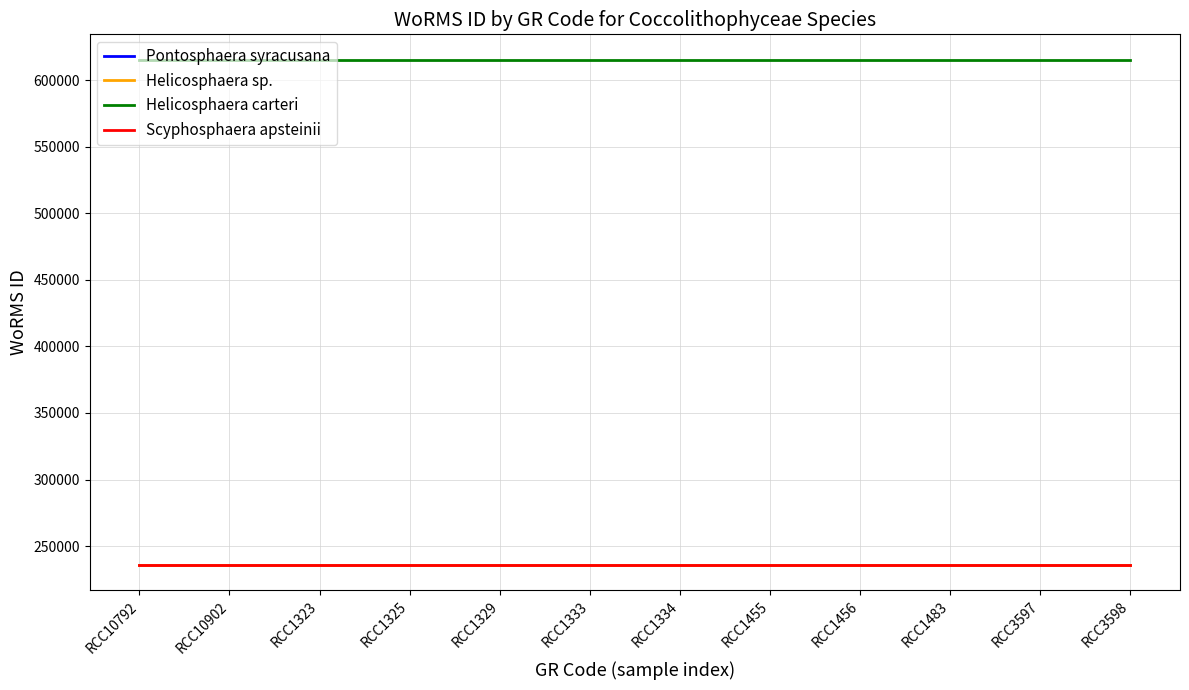

True or false: Helicosphaera carteri and Pontosphaera syracusana intersect in this chart.

False